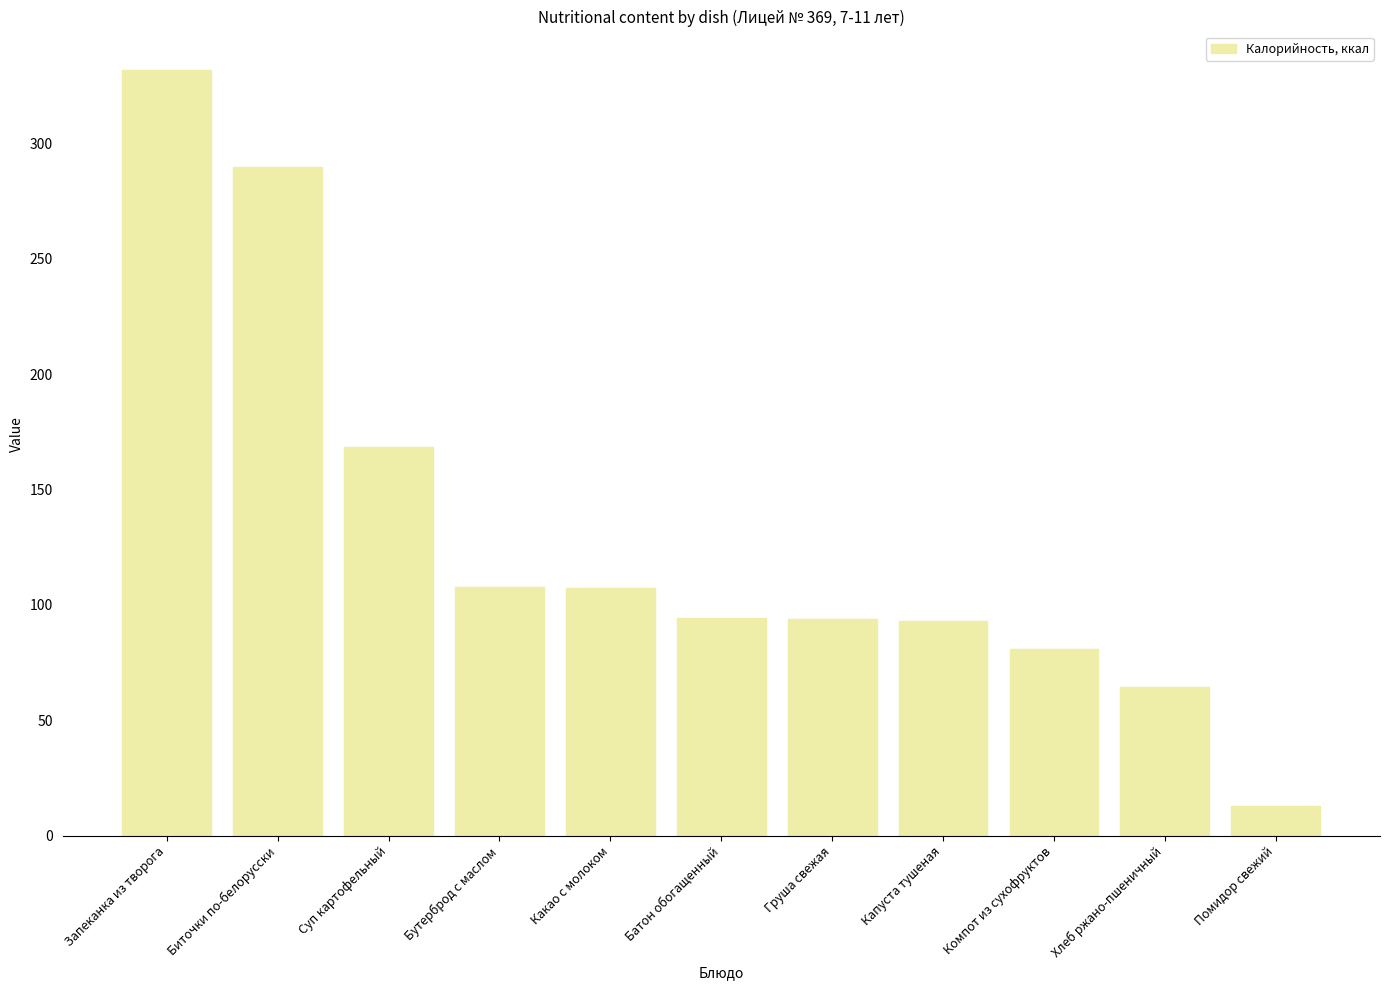

Between Хлеб ржано-пшеничный and Груша свежая, which is larger?

Груша свежая